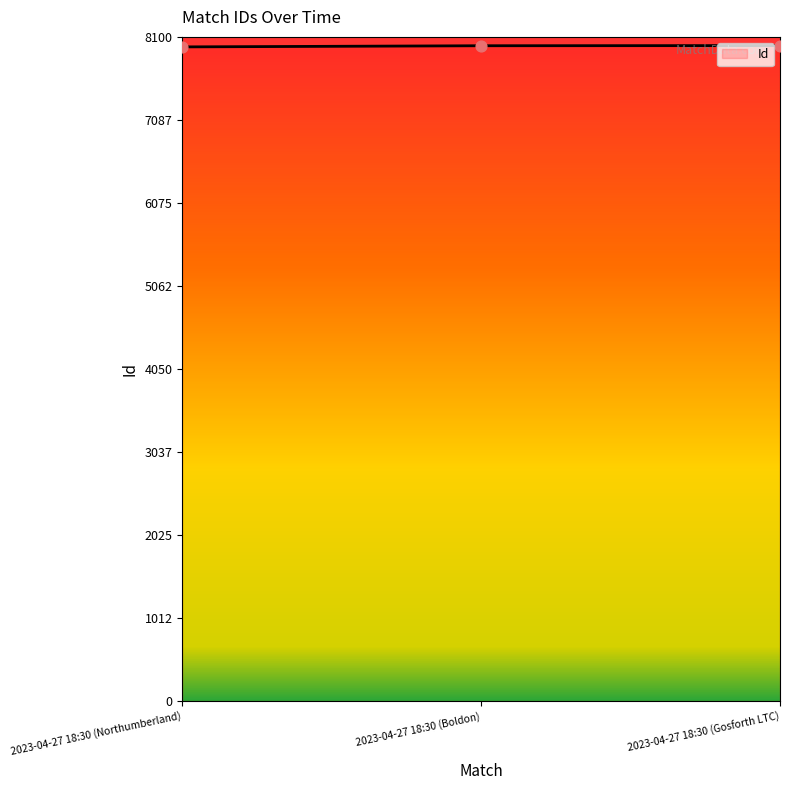

What is the ratio of the value at 2023-04-27 18:30 (Gosforth LTC) to the value at 2023-04-27 18:30 (Northumberland)?

1.0